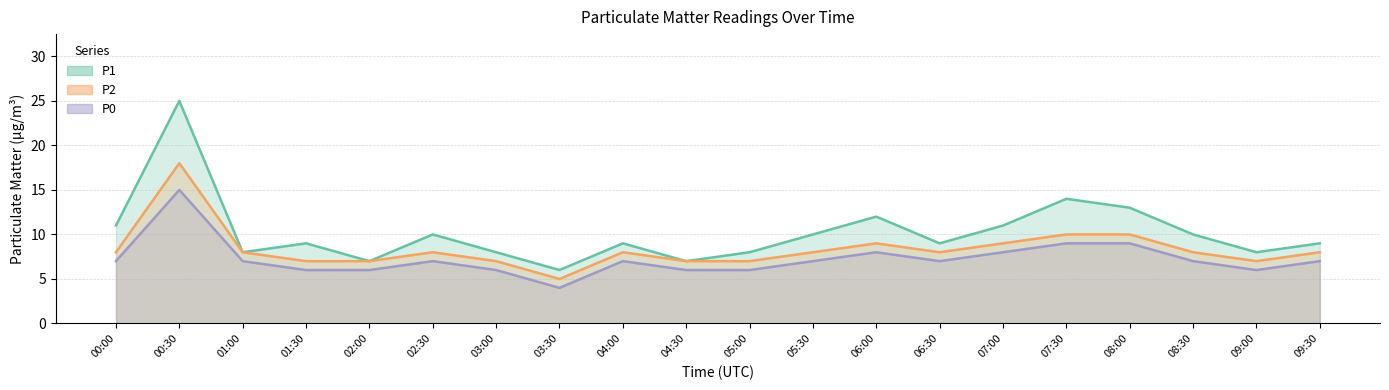

What is the difference between the maximum and minimum values in the P2 series?

13